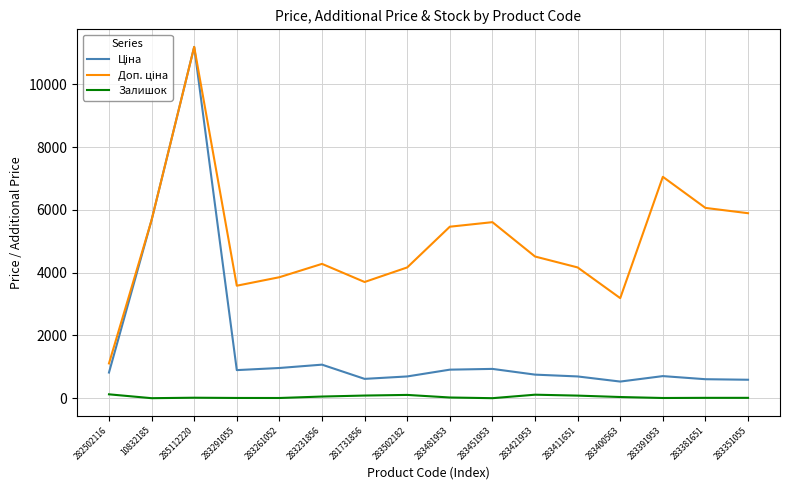

At which category is the sum across all series the highest?

285112220